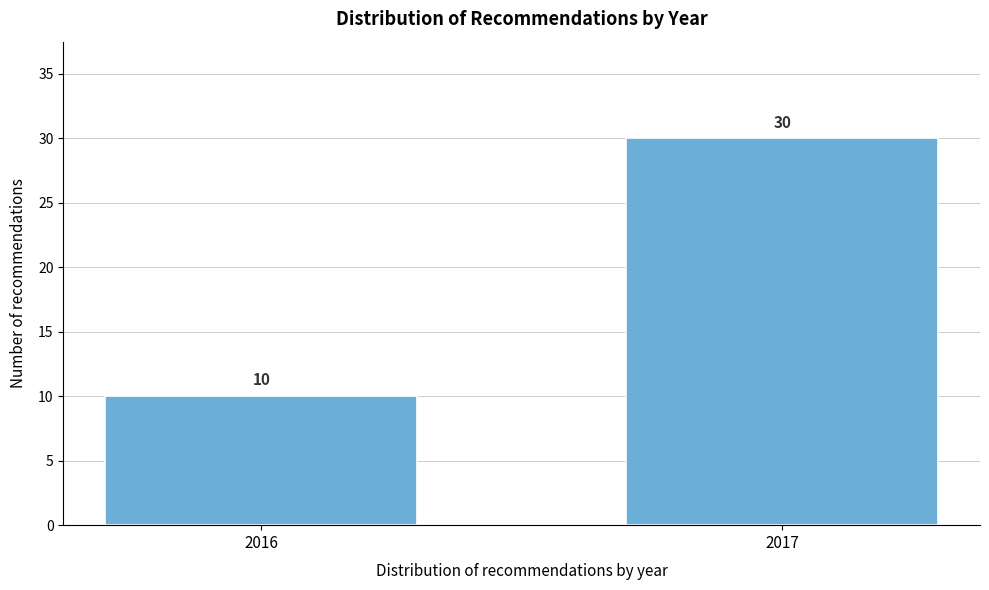

Reading left to right, what are all the values shown in this chart?

10	30